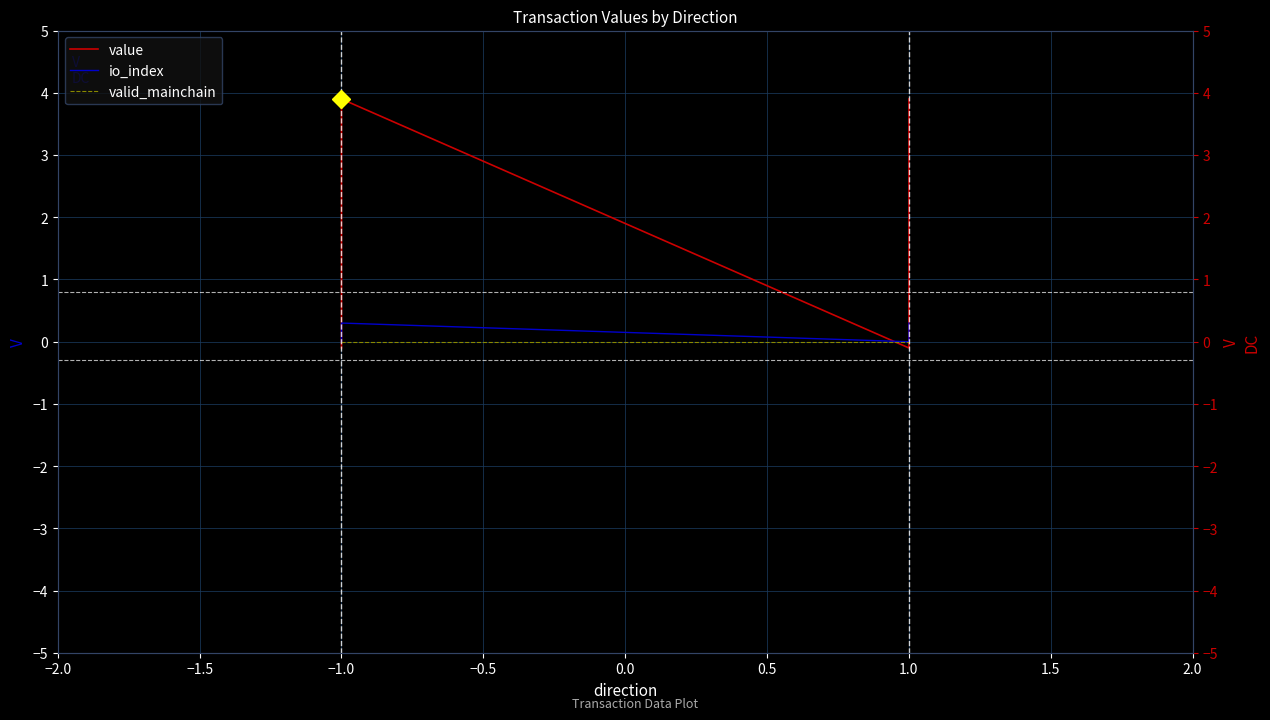

Which series ends up on top after the final intersection of valid_mainchain and value?

value